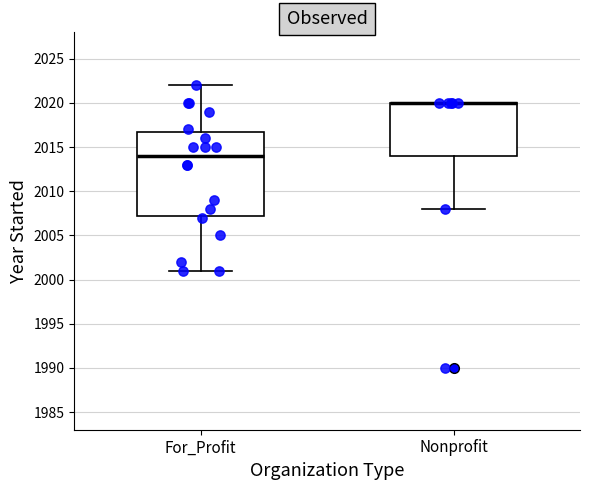

Reading left to right, transcribe this box plot: for each box, give where its median line is, the range the box spans, and where its two whiskers end, as read against the y-axis. The values are not printed on the chart, so give them approximately, as read against the axis.

For_Profit: median 2014.0, box 2007.5 to 2017.0, whiskers 2001.0 to 2022.0
Nonprofit: median 2020.0 (drawn on the box's upper edge), box 2014.0 to 2020.0, whiskers 2008.0 to 2020.0